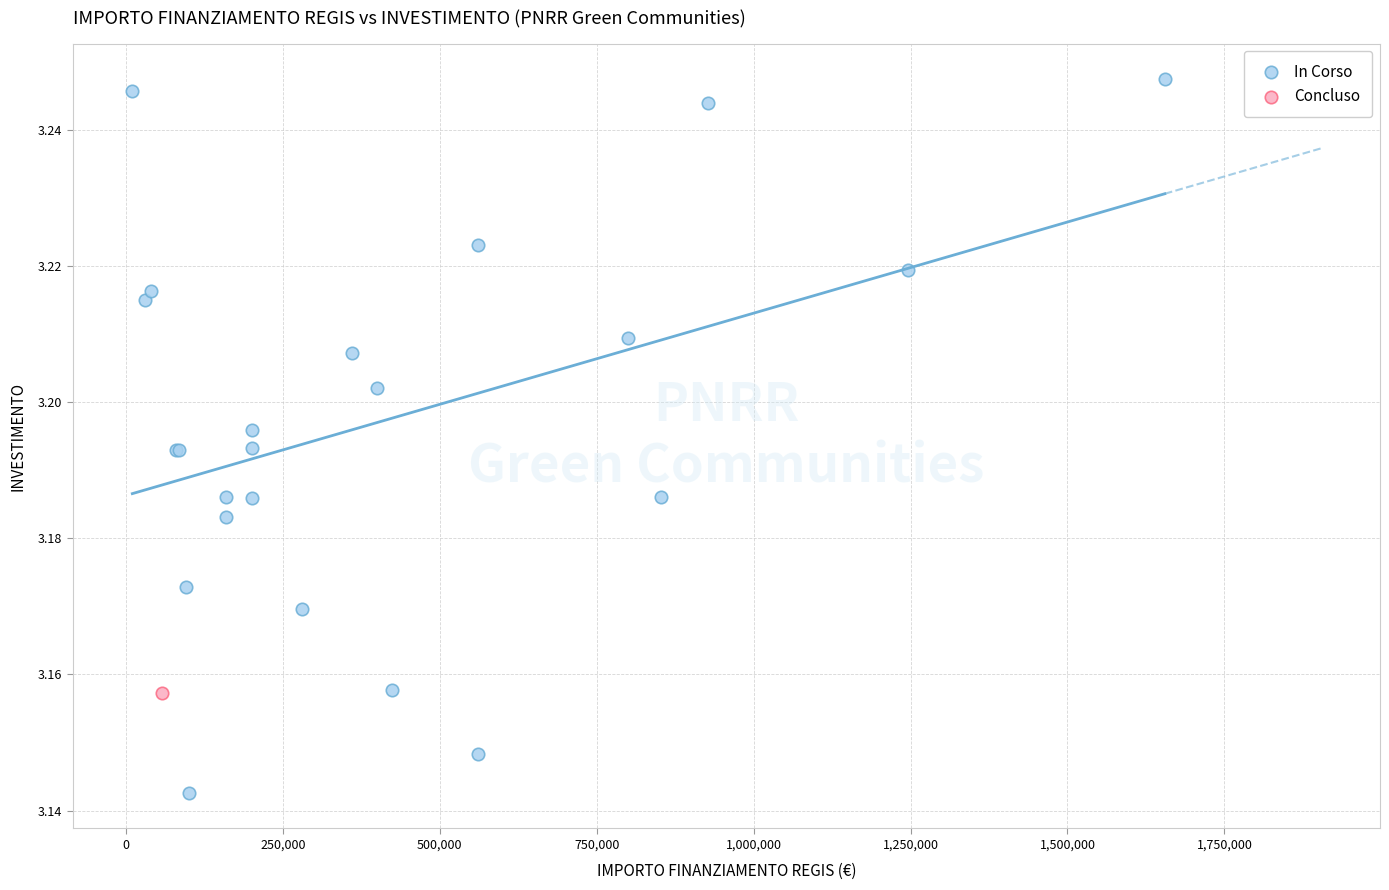

What are all the series names shown in the legend?

In Corso, Concluso